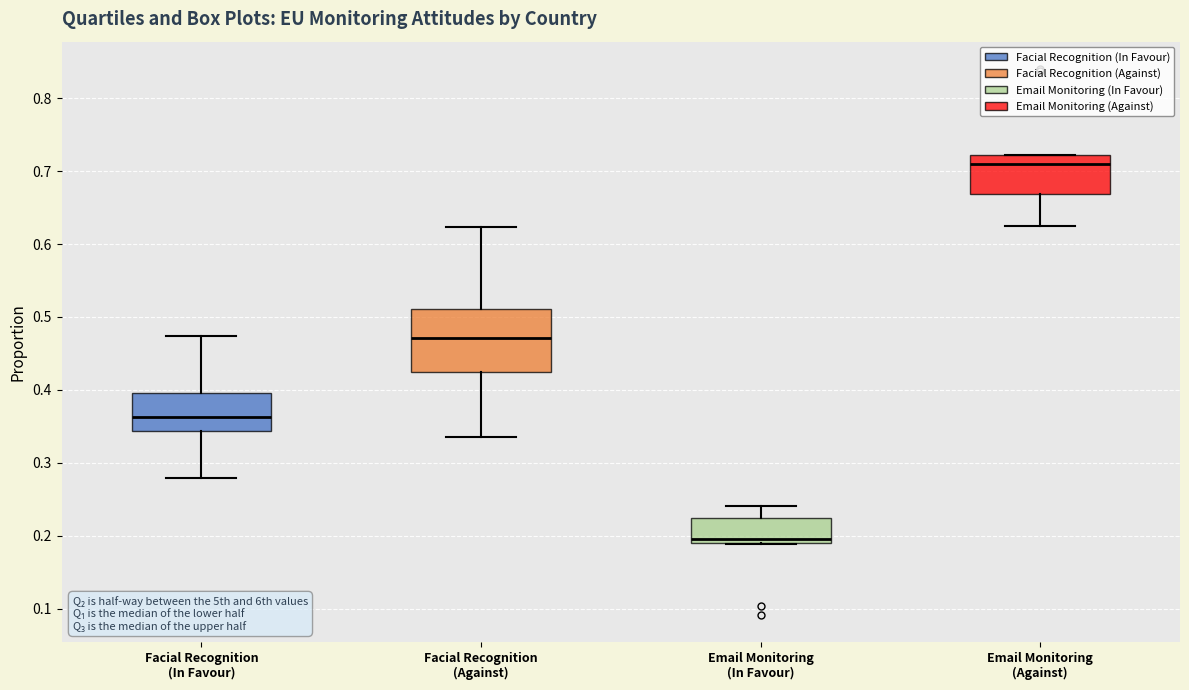

Which box is the tallest, from its lower edge to its upper edge?

Facial Recognition (Against)